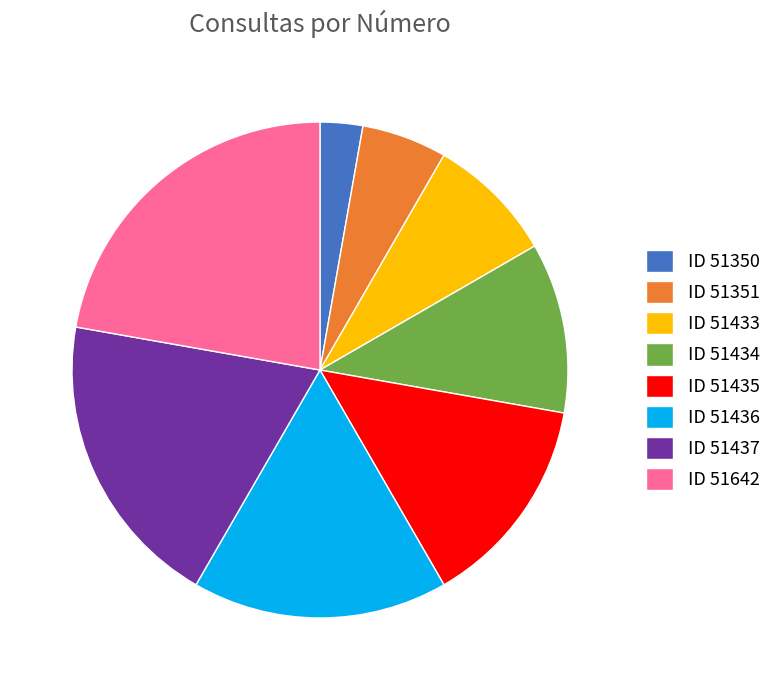

Combined, do ID 51435 and ID 51351 account for over 50%?

No